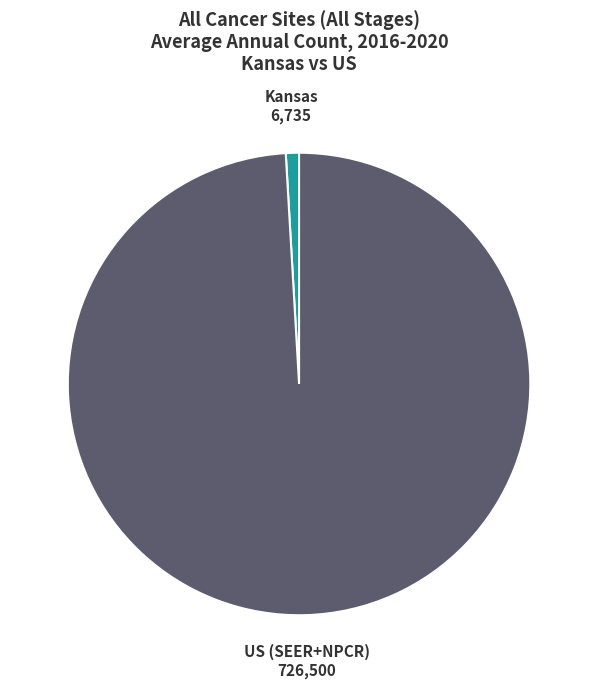

Which category has the biggest portion of the pie?

US (SEER+NPCR)